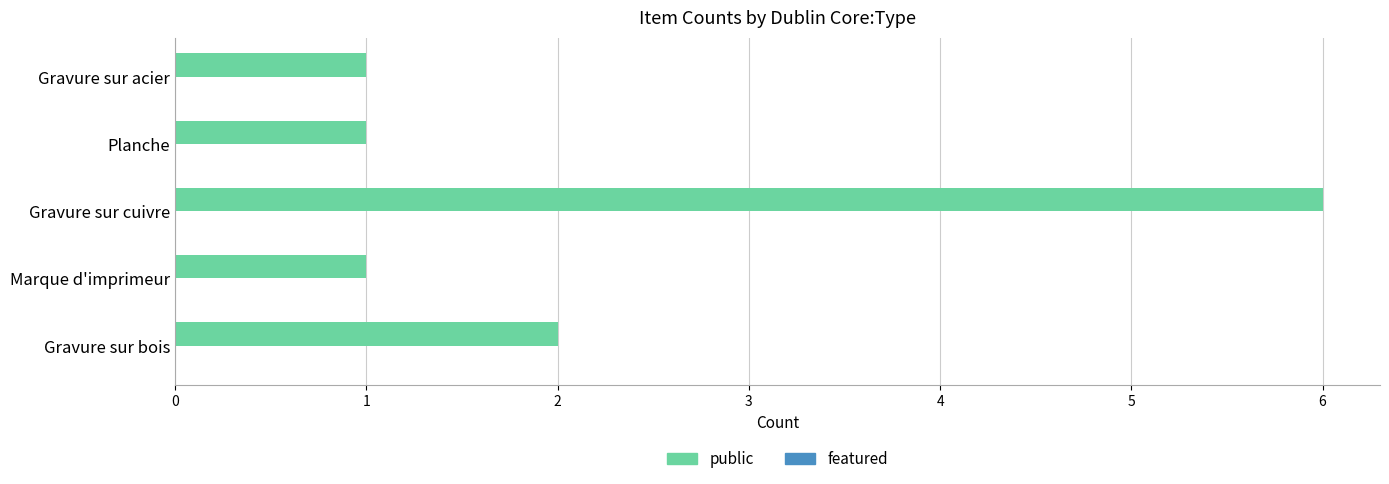

Reading bottom to top, extract all data points from this chart.

Gravure sur bois=2	Marque d'imprimeur=1	Gravure sur cuivre=6	Planche=1	Gravure sur acier=1